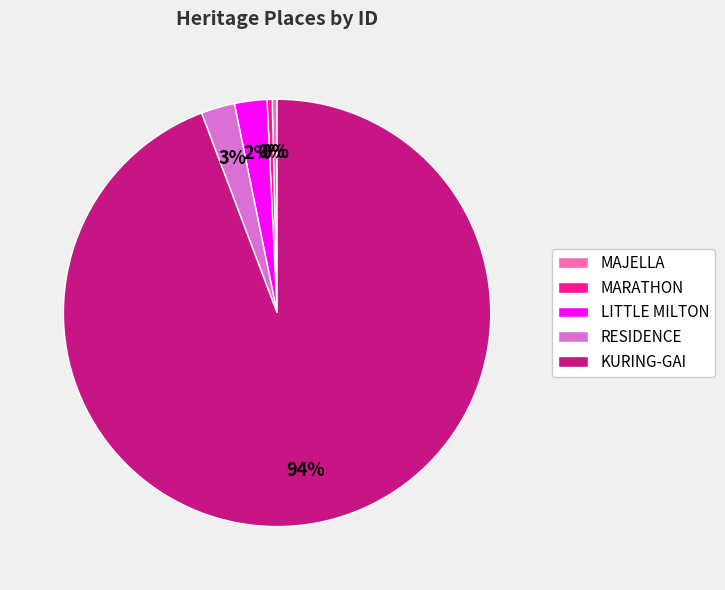

To the nearest percent, what is the combined percentage of RESIDENCE and LITTLE MILTON?

5%